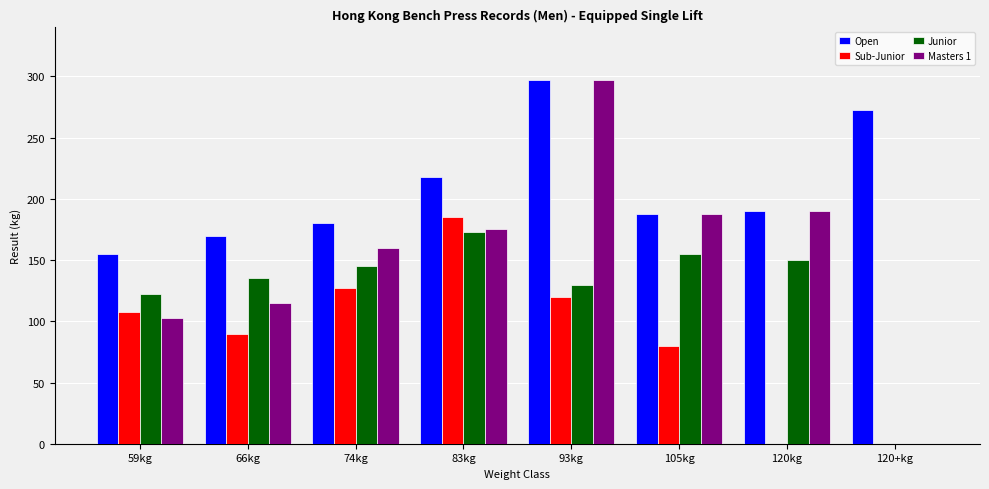

What is the approximate value of Open at 59kg?

155.0